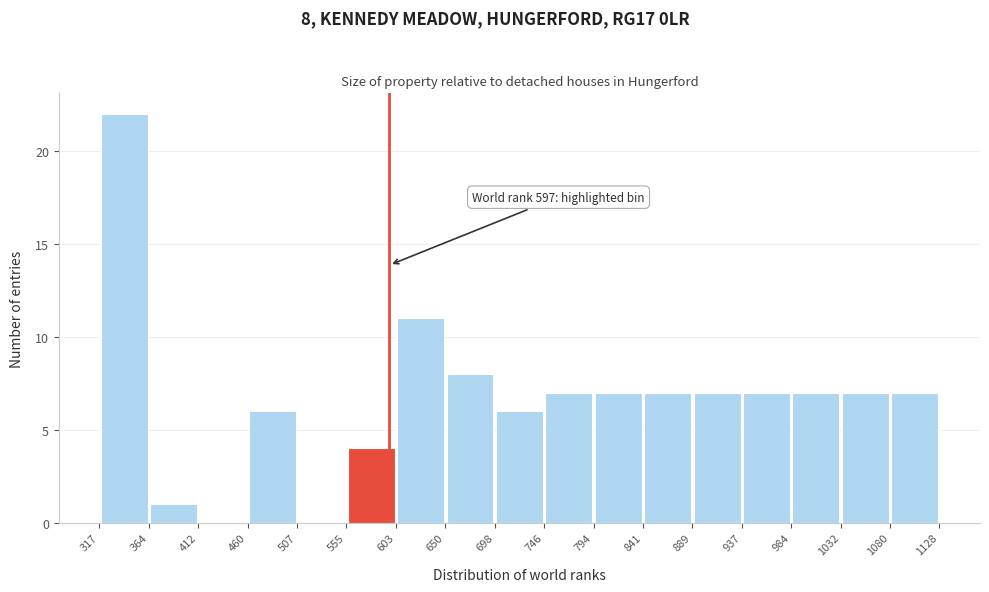

Which range on the x-axis has the tallest bar?

317 to 364